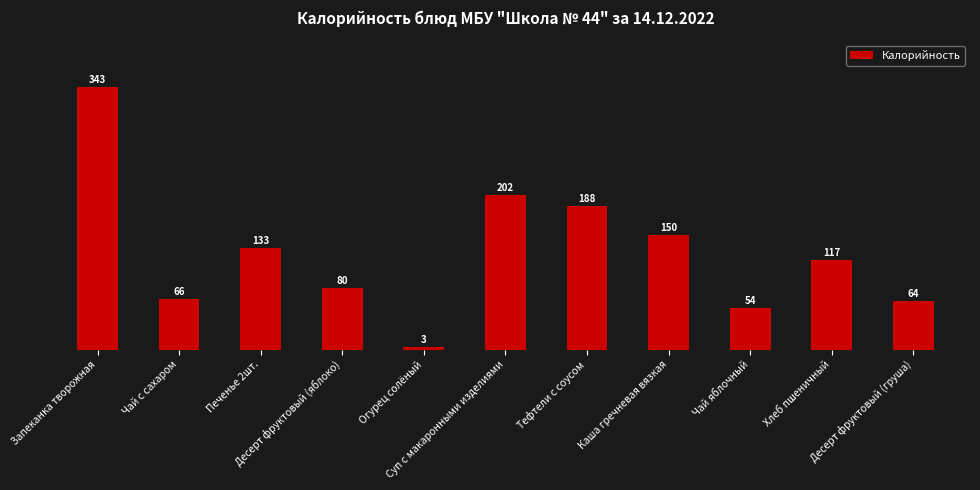

What is the value of the 4th bar from the left?

79.9